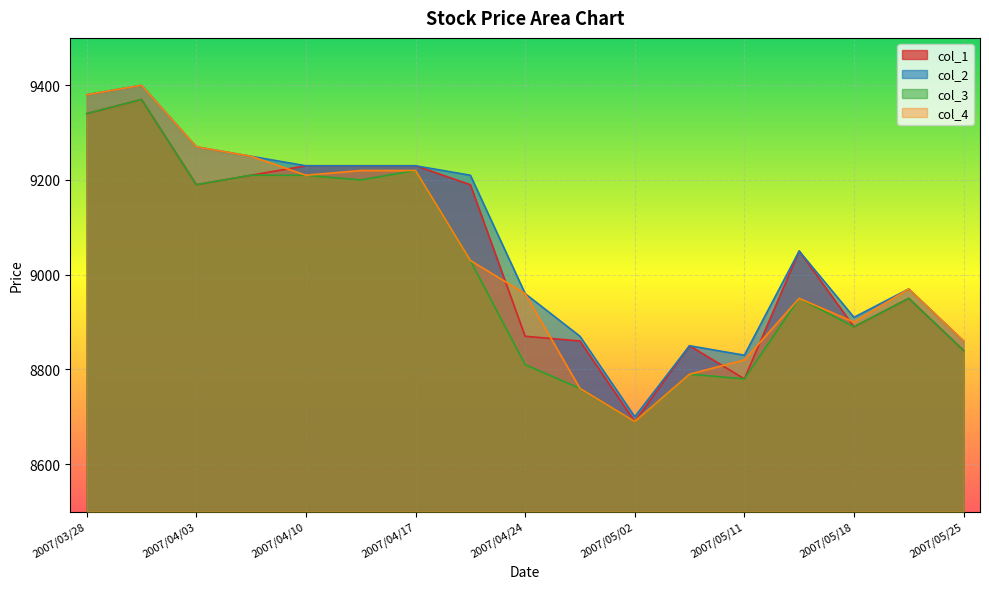

How many interior local valleys does the col_3 series have?

5